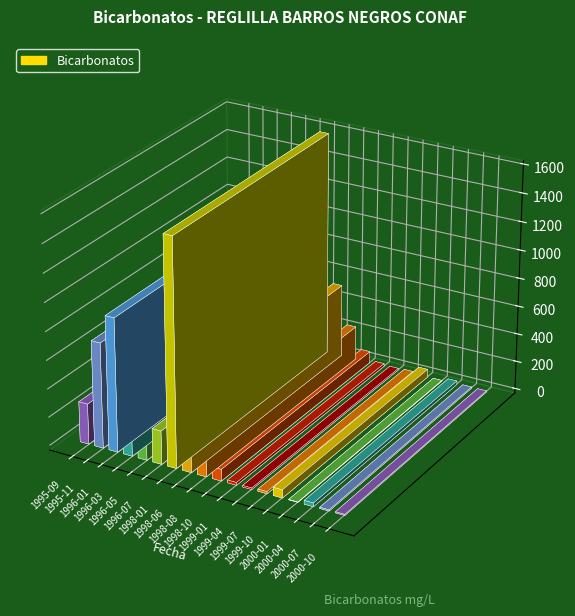

Reading left to right, list all the values displayed in this chart.

284.8	739.9	939.3	425.8	268.8	235.5	1590.0	520.0	240.0	82.0	18.9	10.4	14.6	57.3	2.4	25.6	8.5	7.3